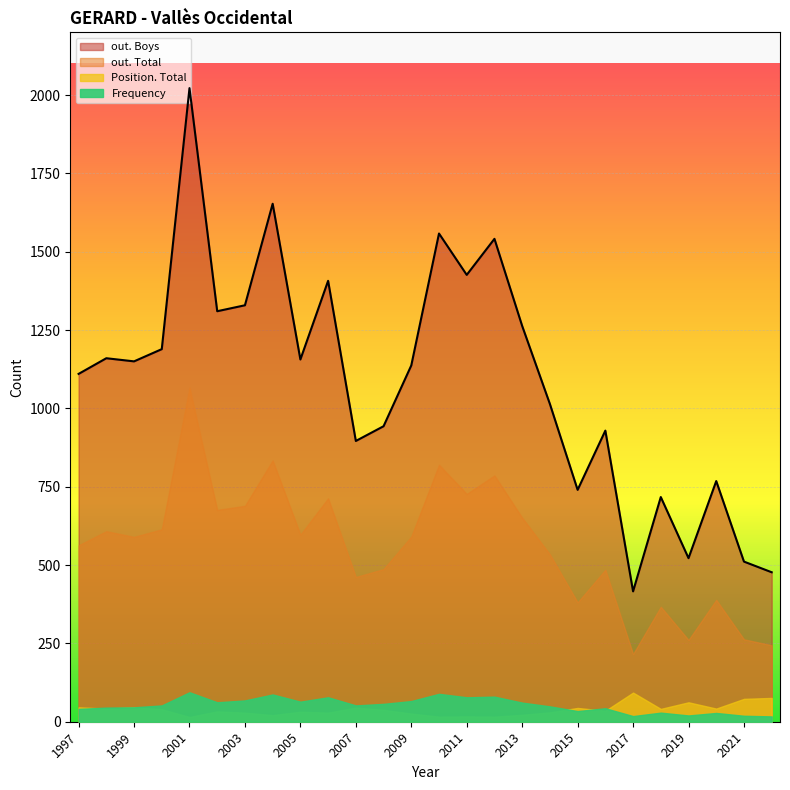

How many data points in Frequency are above 52?

12